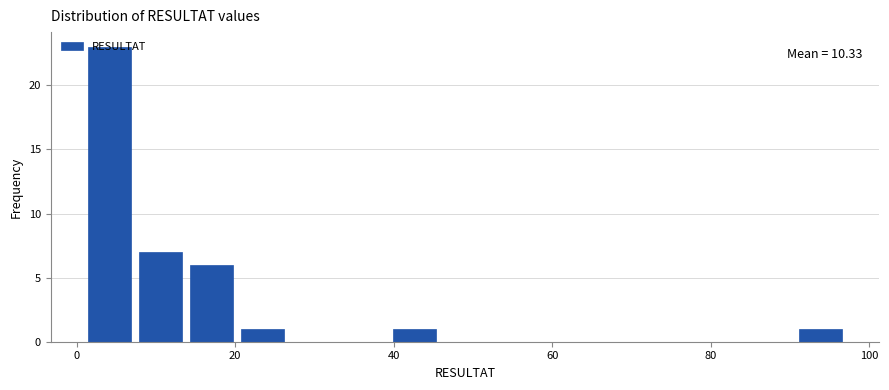

Around what value on the x-axis is the tallest bar? Give the approximate position of its centre, as read against the axis.

4